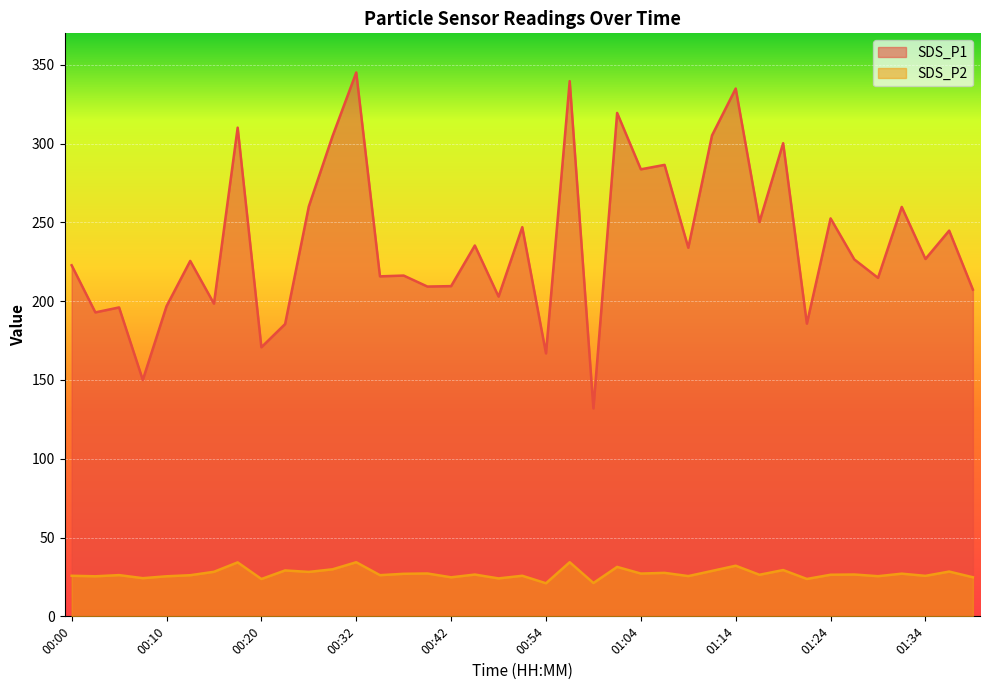

How many data points in SDS_P1 are less than 226?

19